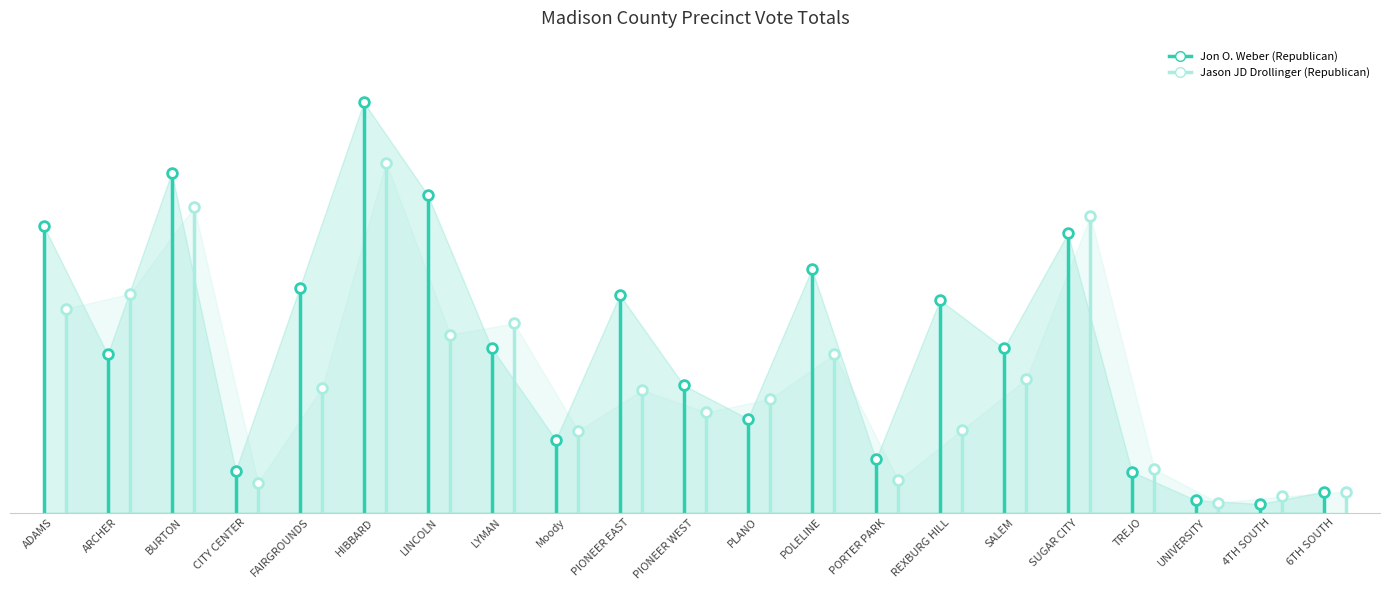

How many Jason JD Drollinger (Republican) values are between 0 and 165?

2